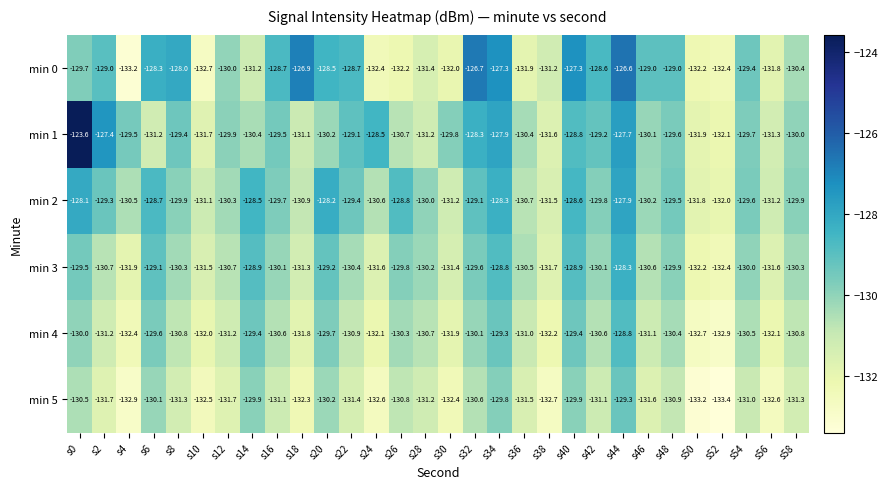

What is the smallest value displayed?

-133.4